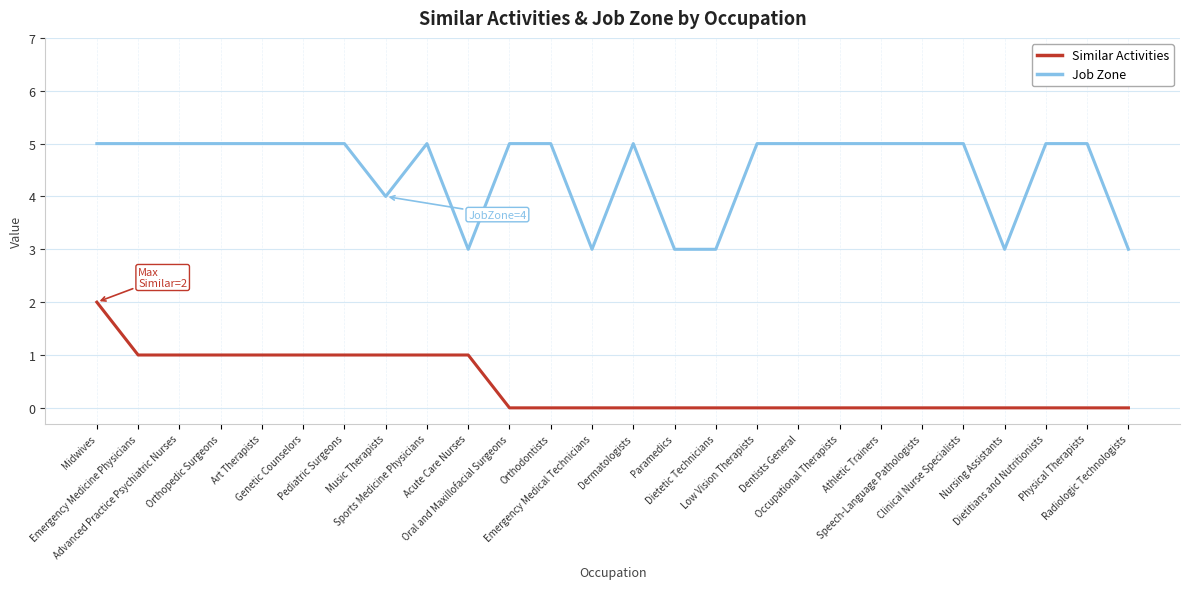

The value of Job Zone at Advanced Practice Psychiatric Nurses is 5. True or false?

True